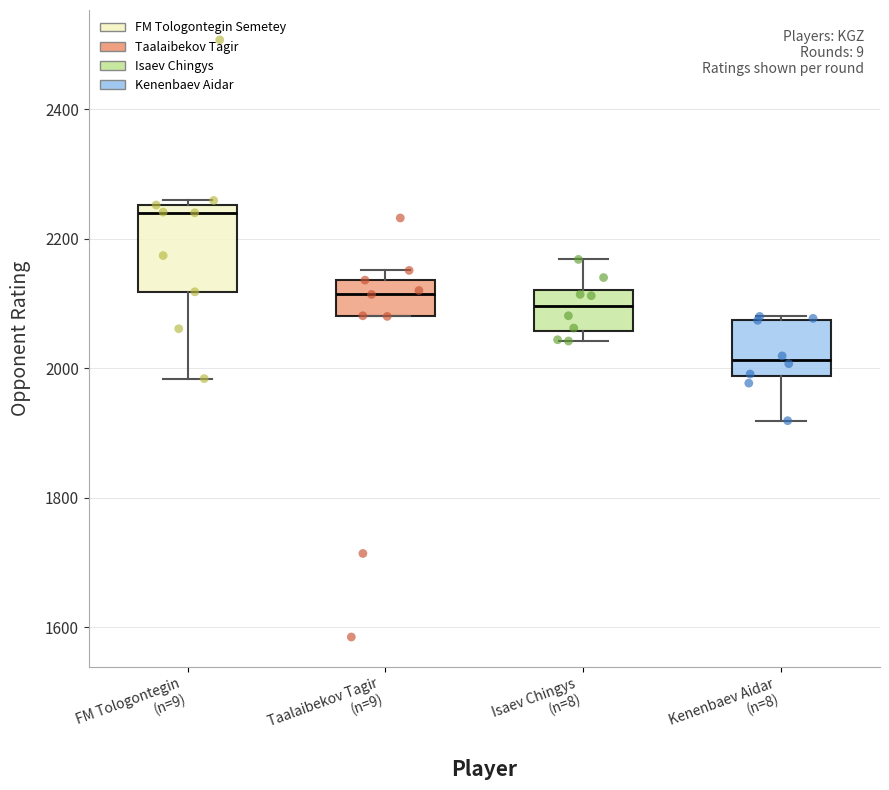

Where does the median line of the box for Kenenbaev Aidar (n=8) sit on the y-axis? The values are not printed on the chart, so give them approximately, as read against the axis.

2020